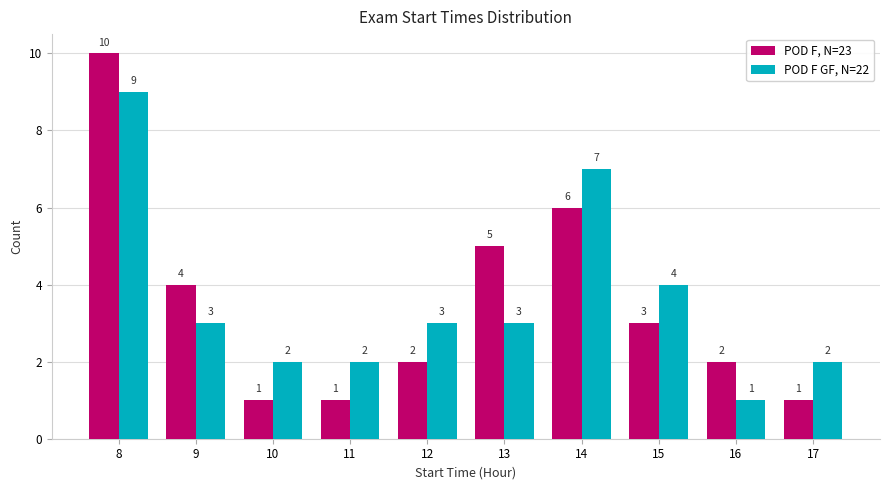

Which label corresponds to the largest value in the chart?

8